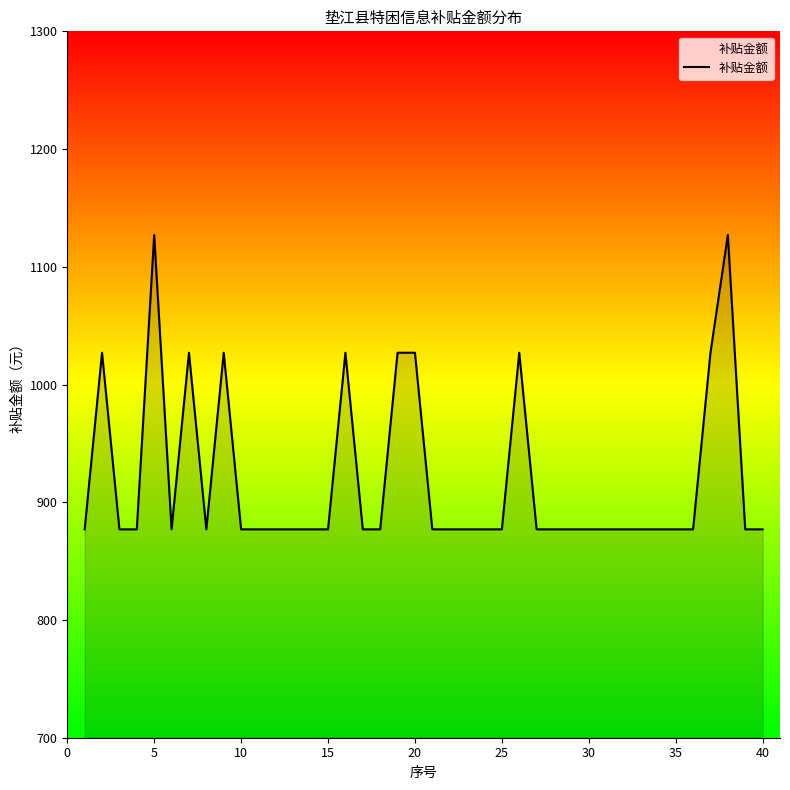

How many values are between 877 and 1027?

38